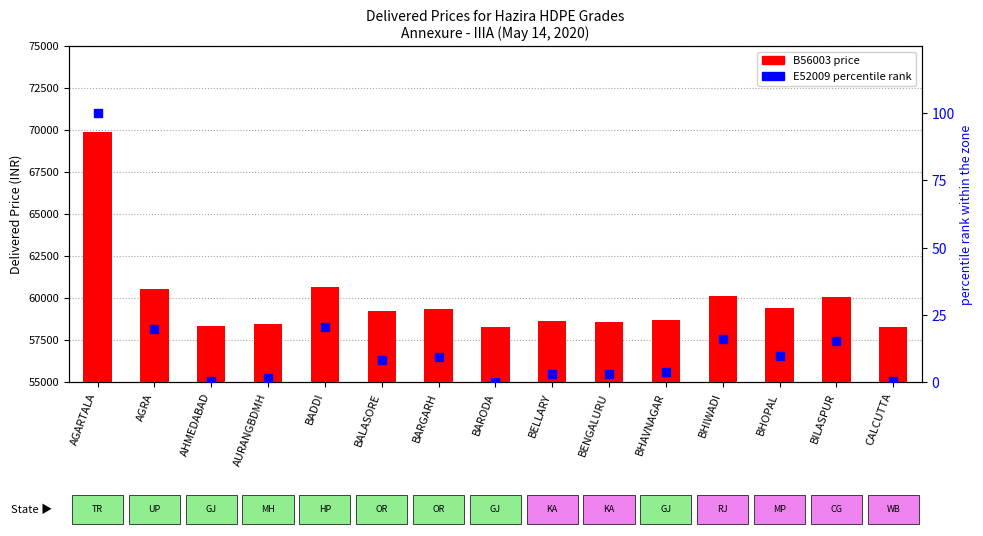

At which category is the sum across all series the highest?

AGARTALA